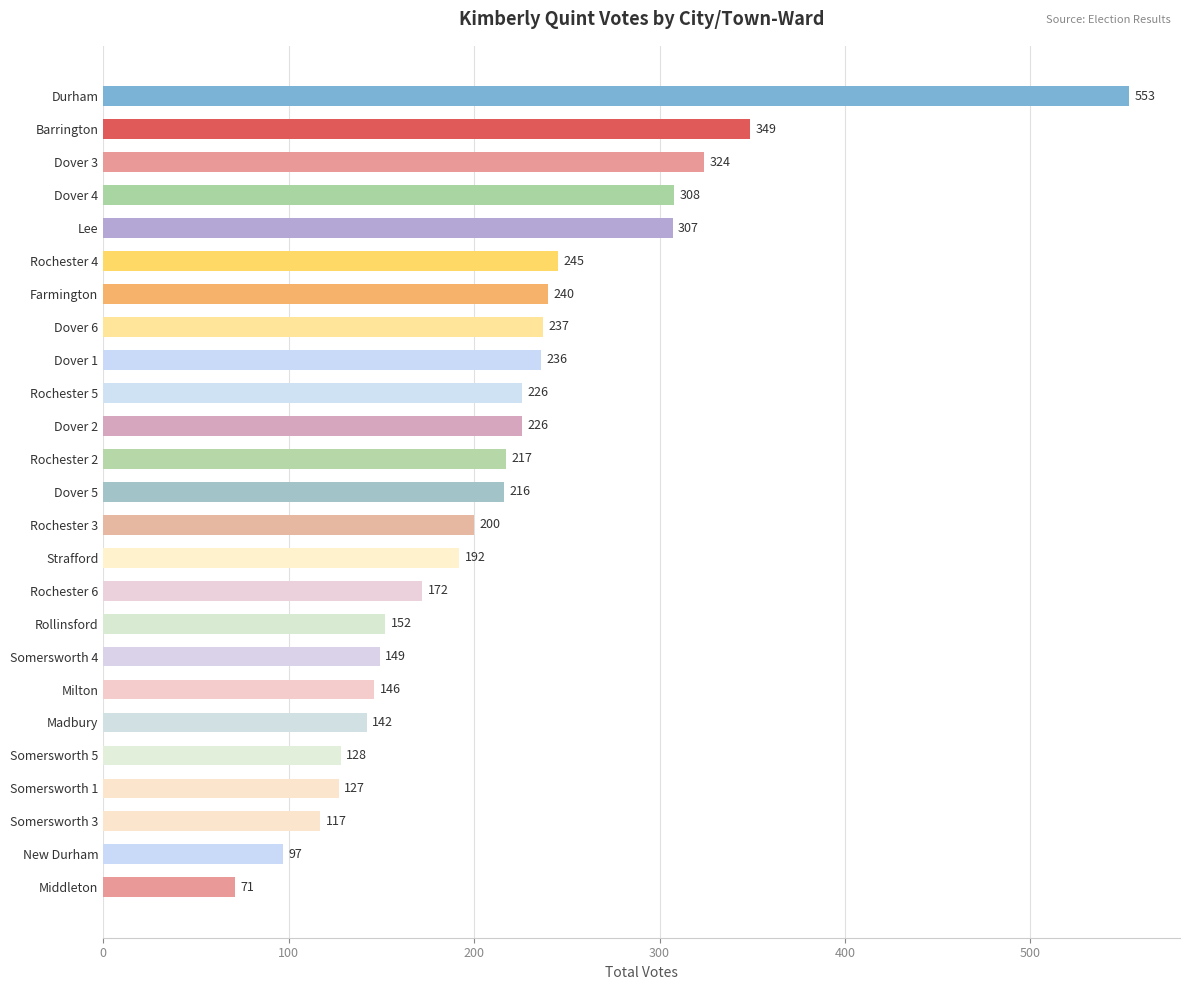

What is the value of the 10th bar from the top?

226